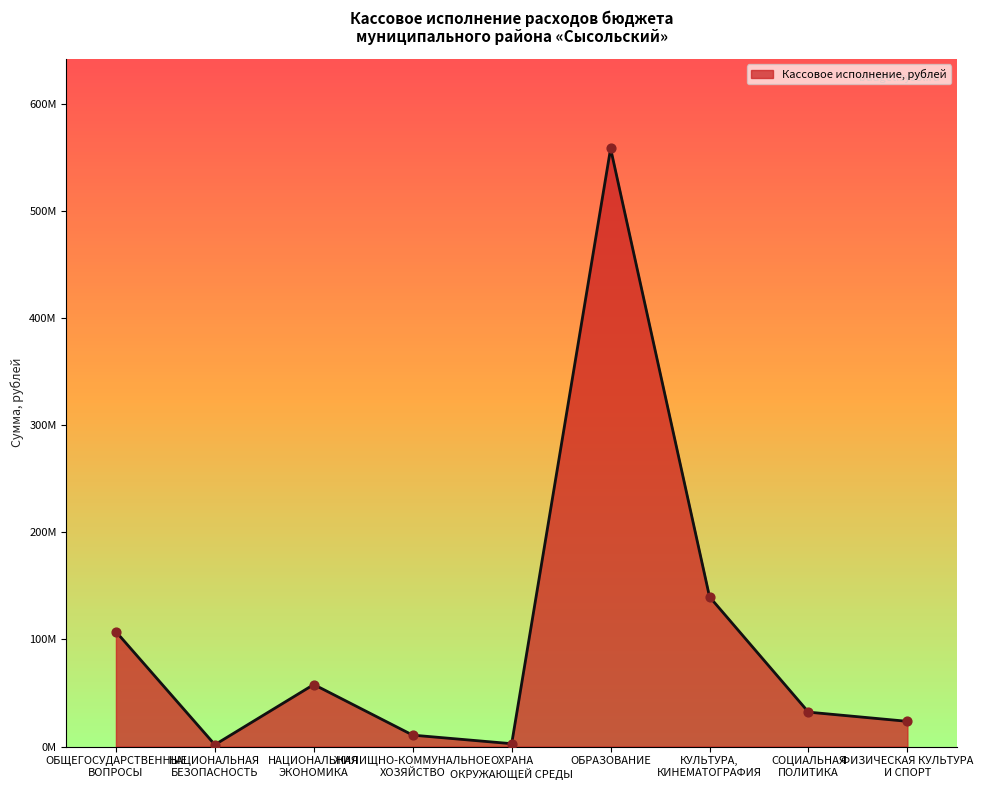

What is the ratio of the value at ФИЗИЧЕСКАЯ КУЛЬТУРА
И СПОРТ to the value at КУЛЬТУРА,
КИНЕМАТОГРАФИЯ?

0.2